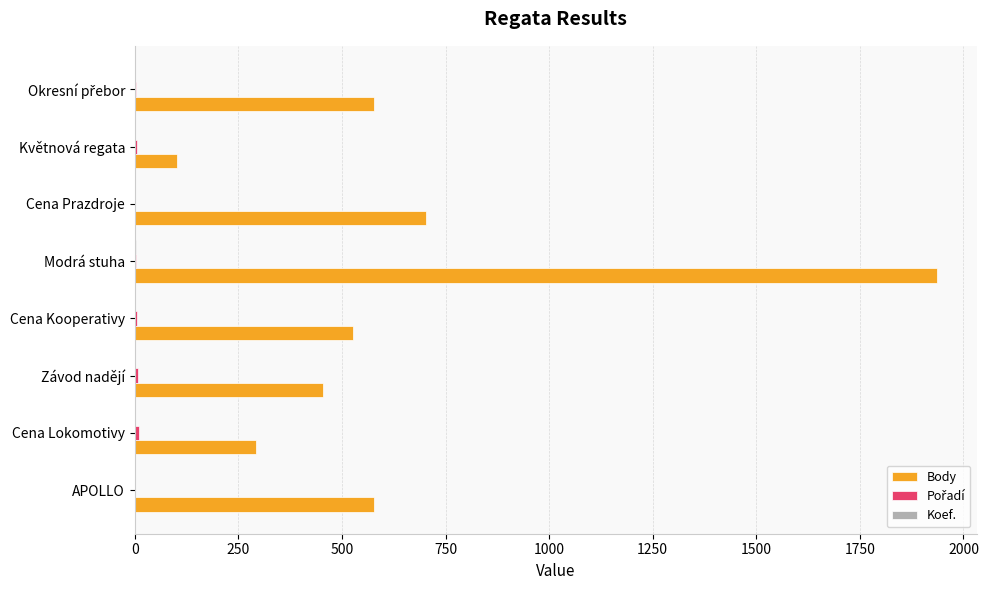

The value of Body at Závod nadějí is 453. True or false?

True